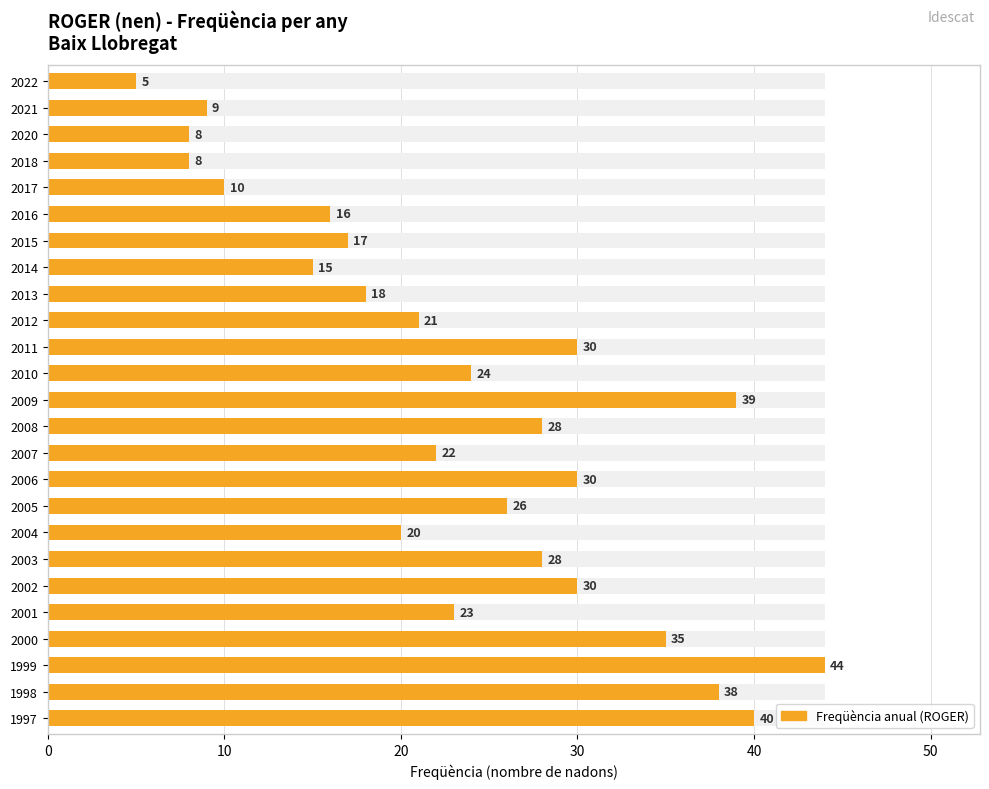

The chart shows a value of 36 at 2007. True or false?

False